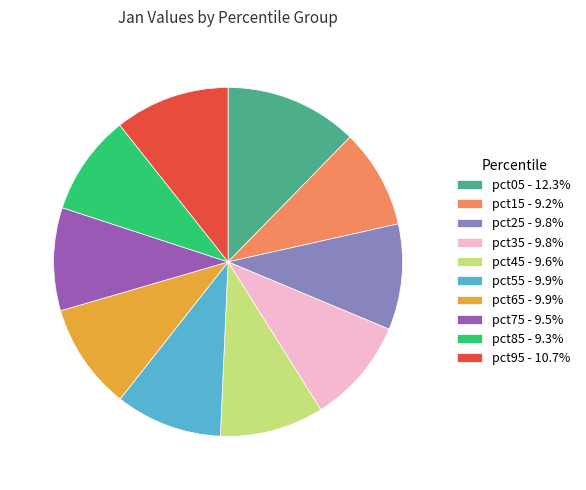

Does pct85 - 9.3% account for over 50% of the chart?

No